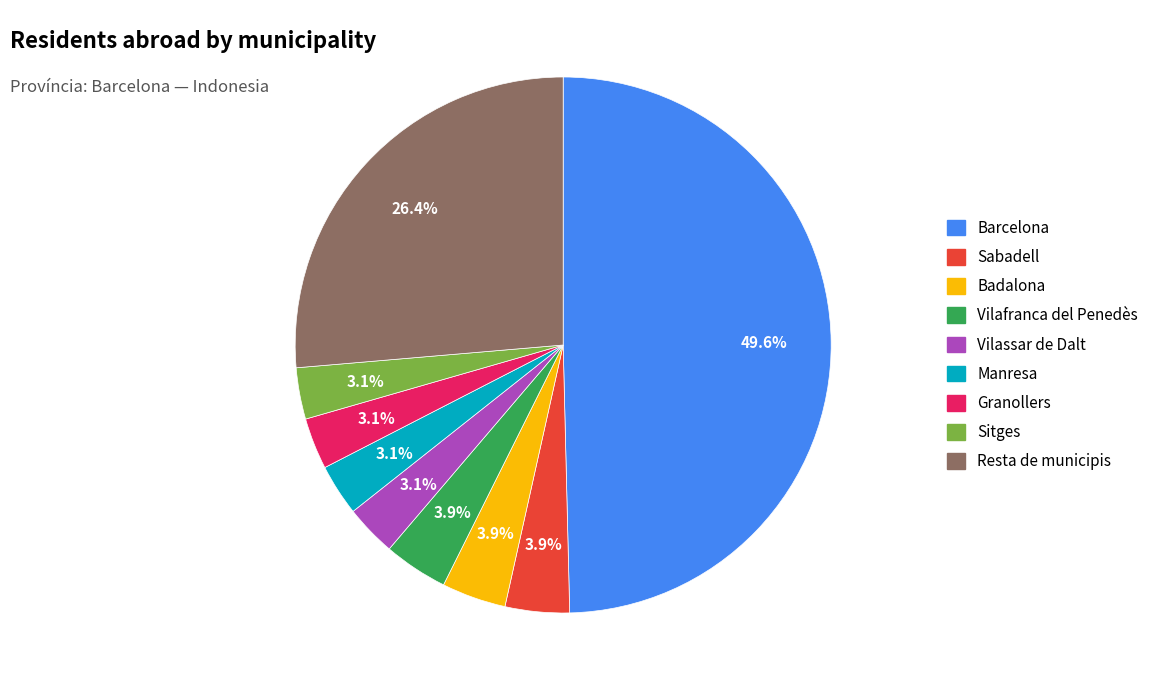

True or false: Vilassar de Dalt accounts for 3% of the total.

True